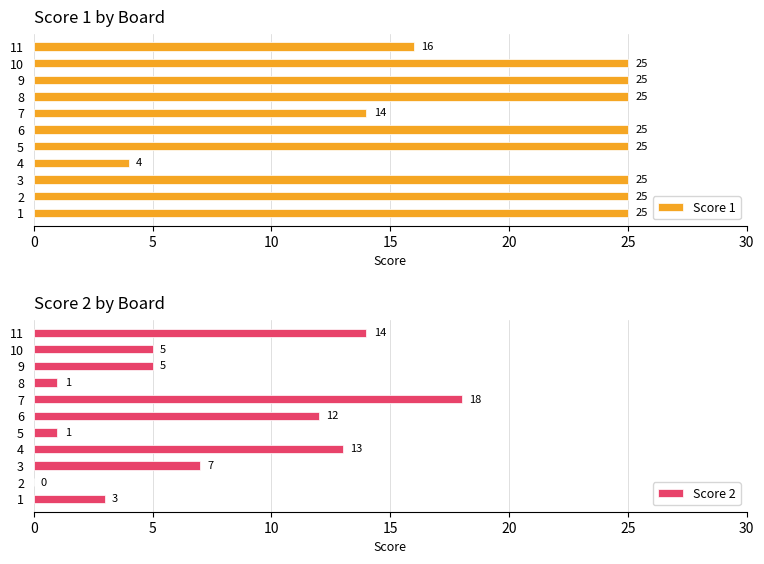

What is the average value of the Score 2 series?

7